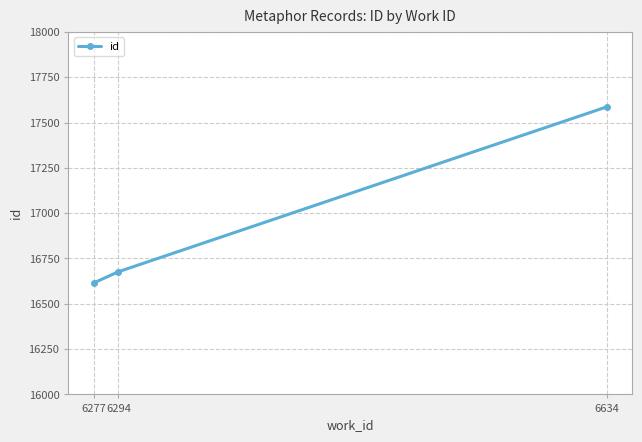

What is the value of the 2nd point from the left?

16677